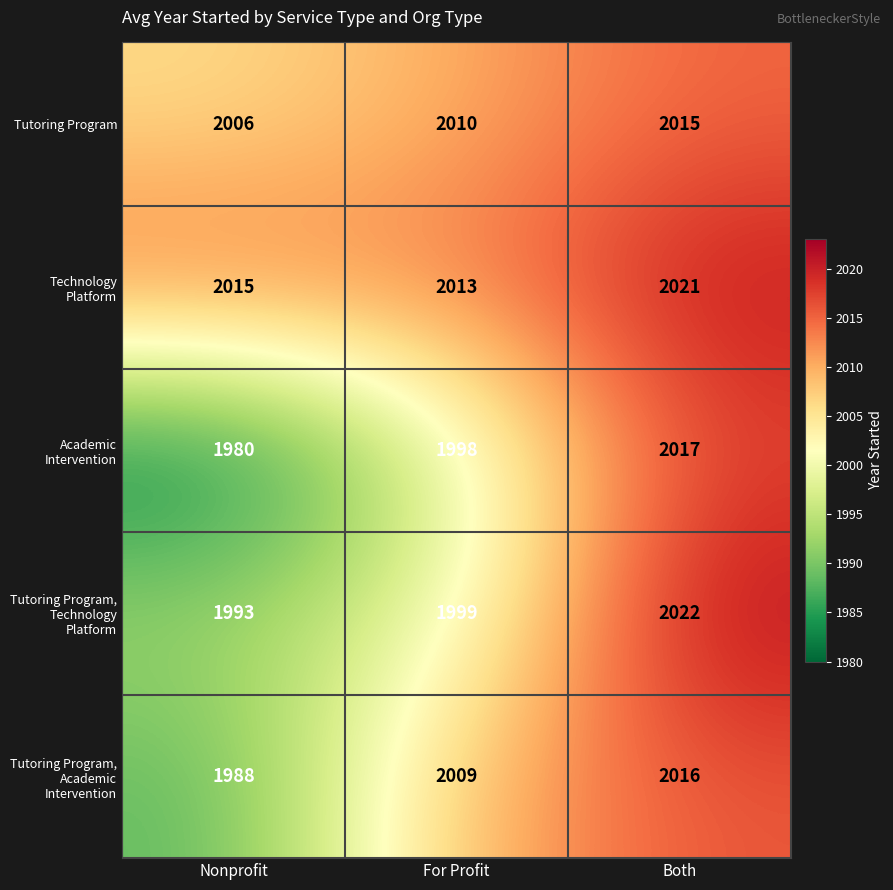

Which series has the widest spread of values?

Academic Intervention